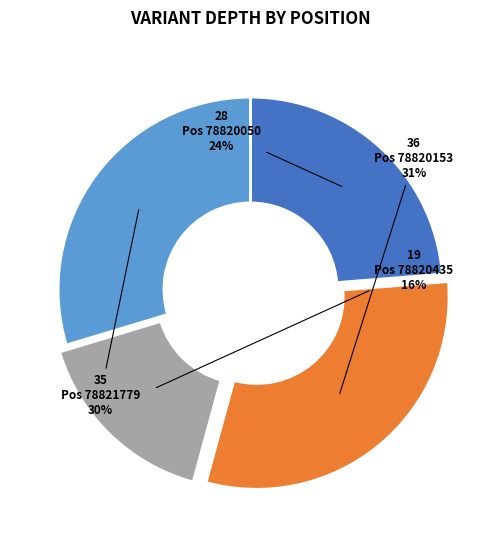

Between Pos 78820050 and Pos 78821779, which is larger?

Pos 78821779